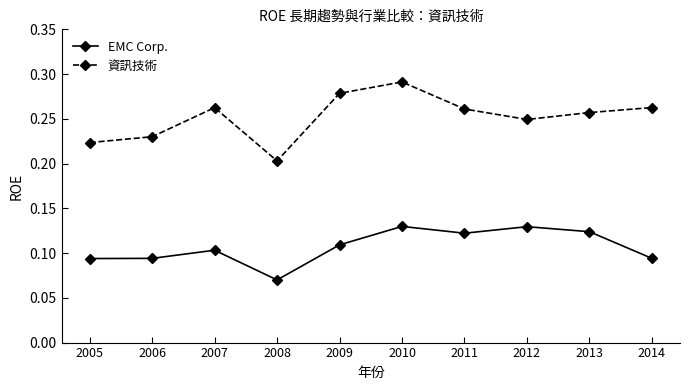

What are all the series names shown in the legend?

EMC Corp., 資訊技術